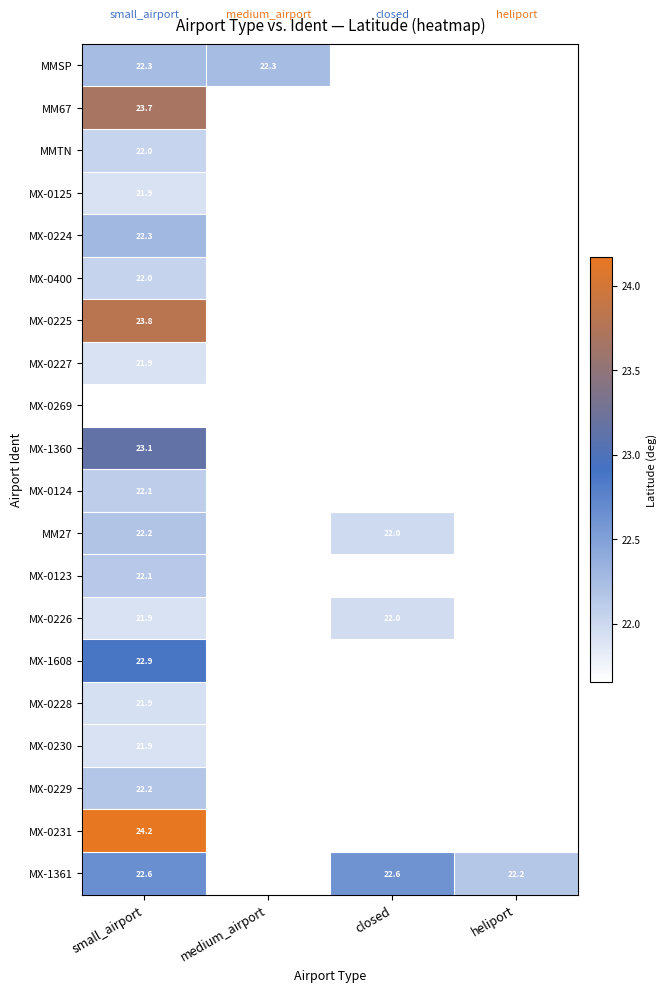

What is the total value across all series at small_airport?

448.7